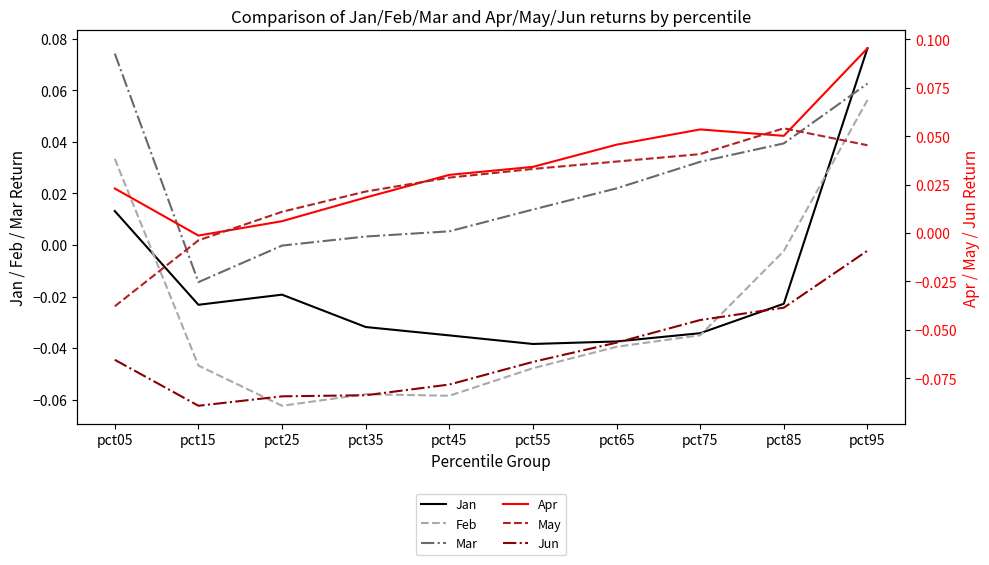

Which series has the largest range (max minus min)?

Feb